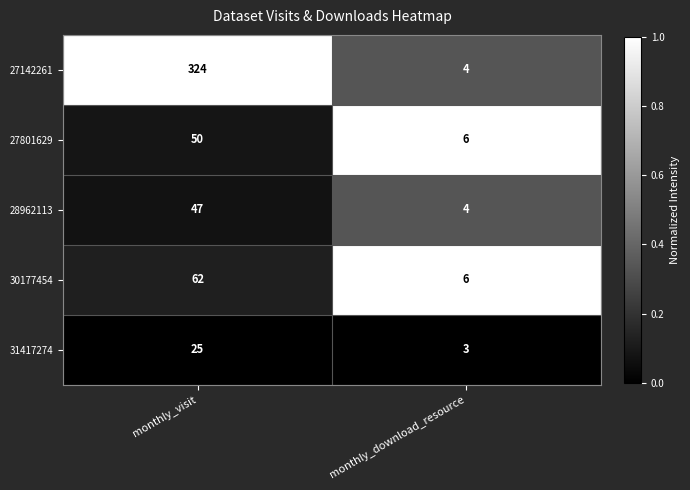

Which series has the largest range (max minus min)?

27142261